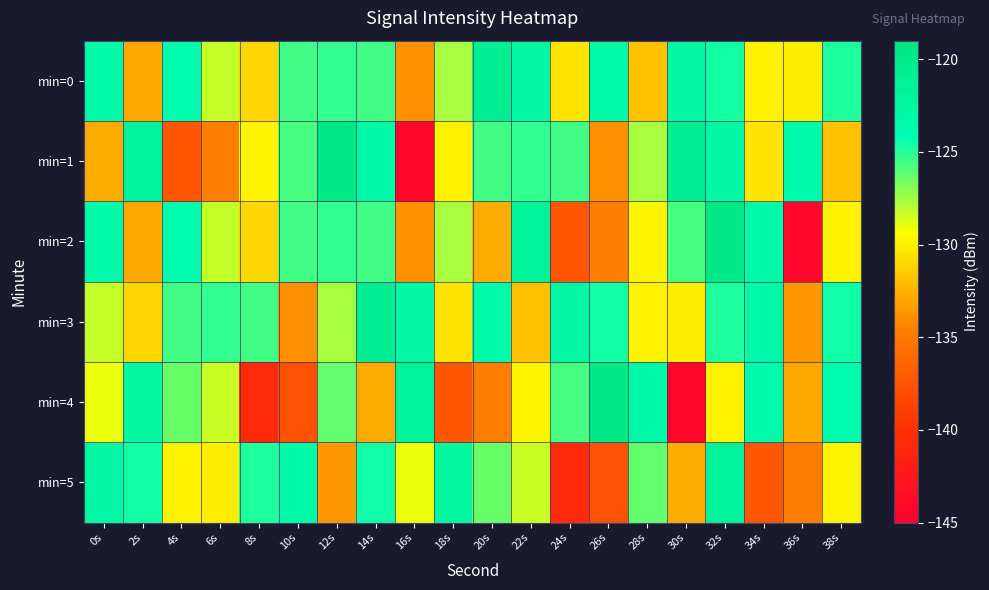

List the series in order of their peak value, lowest first.

min=5, min=0, min=3, min=1, min=2, min=4